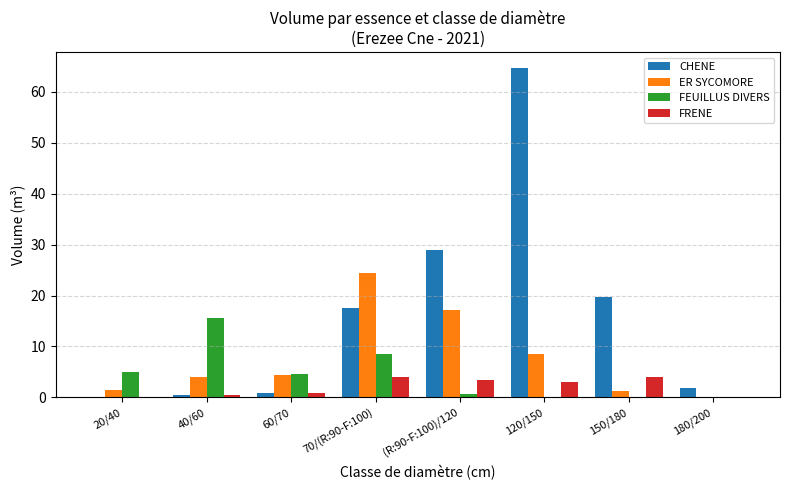

What is the greatest value displayed?

64.6